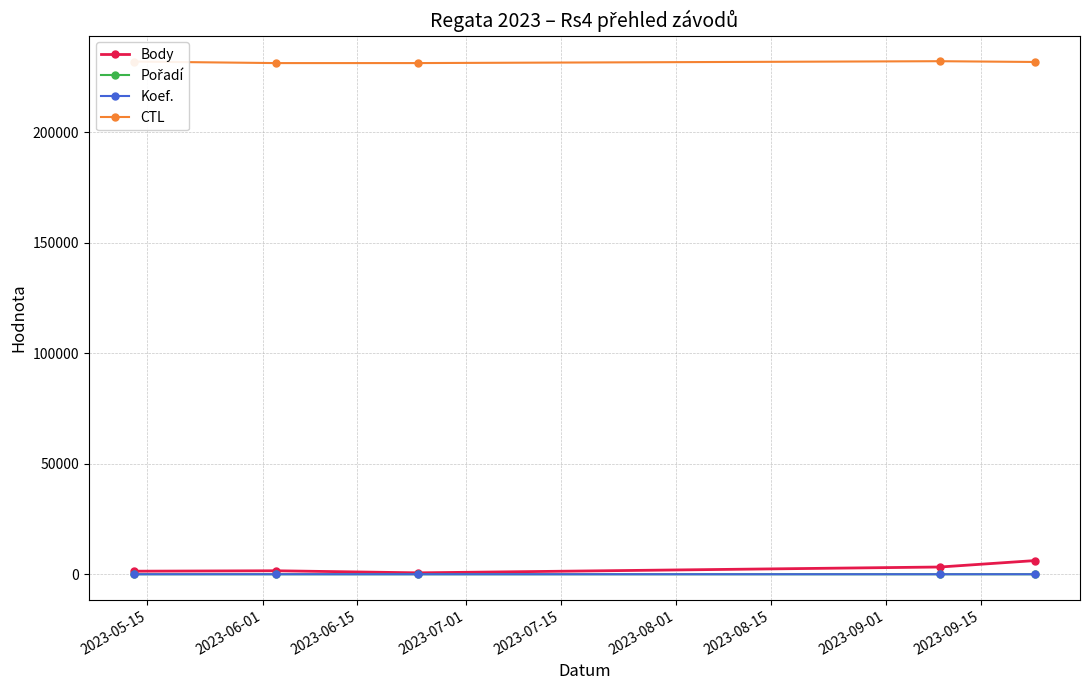

How many lines are shown in the chart?

4